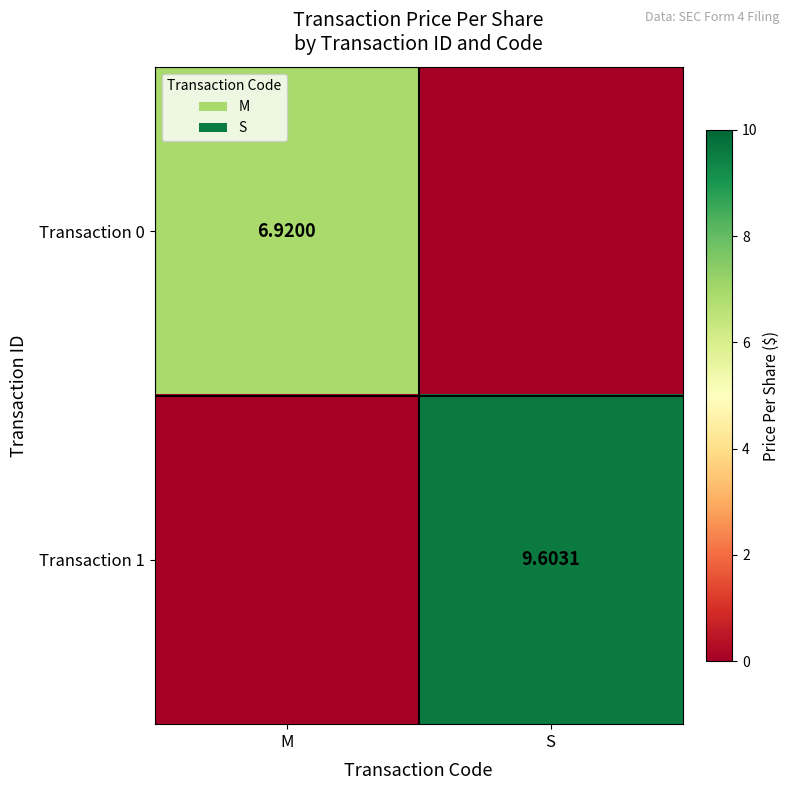

Between M and S, which series saw the biggest shift?

Transaction 1